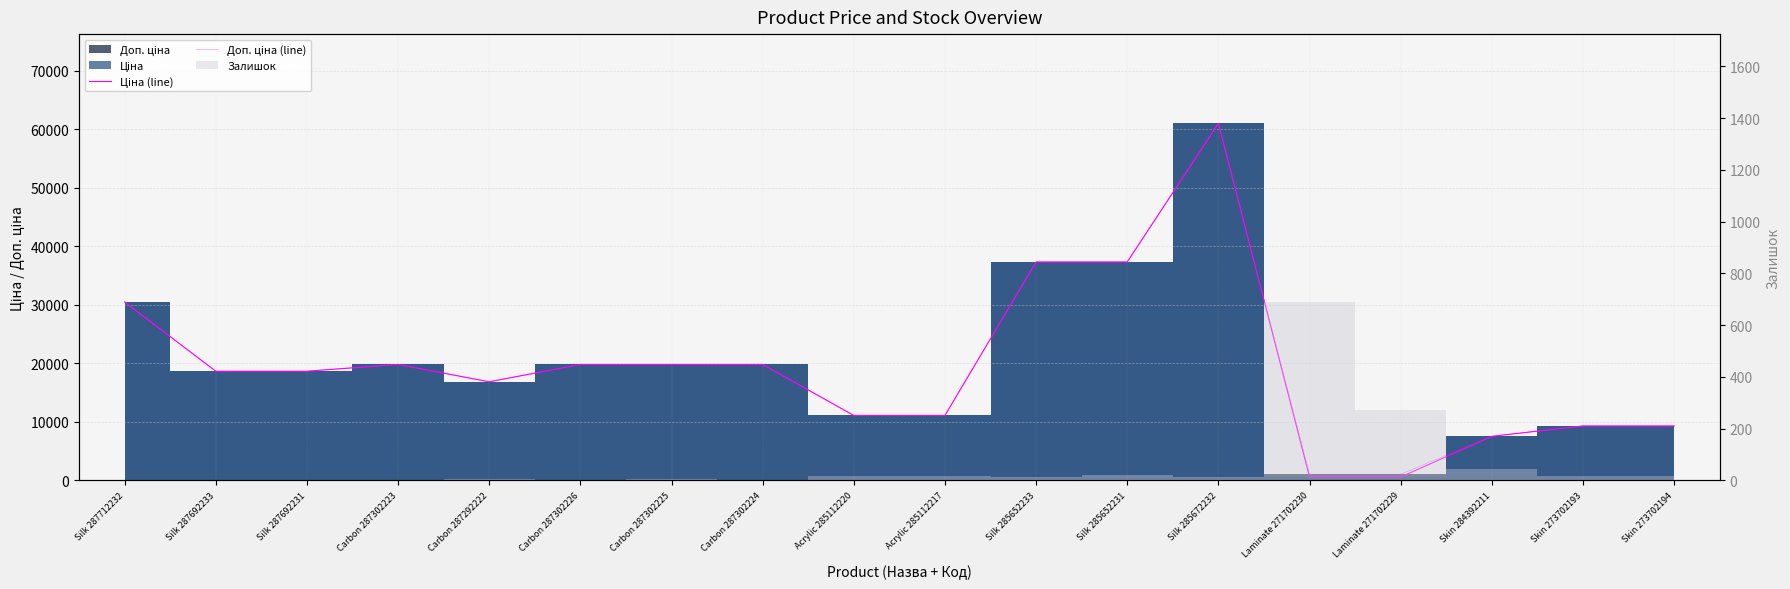

At which category is the sum across all series the highest?

Silk 285672232